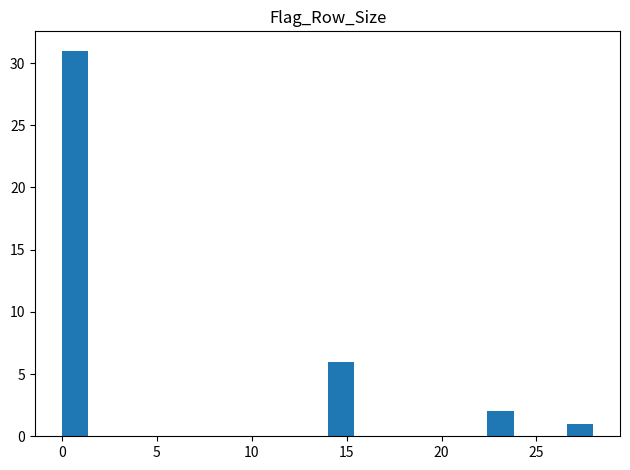

Read against the x-axis, roughly where is the centre of the tallest bar?

0.5